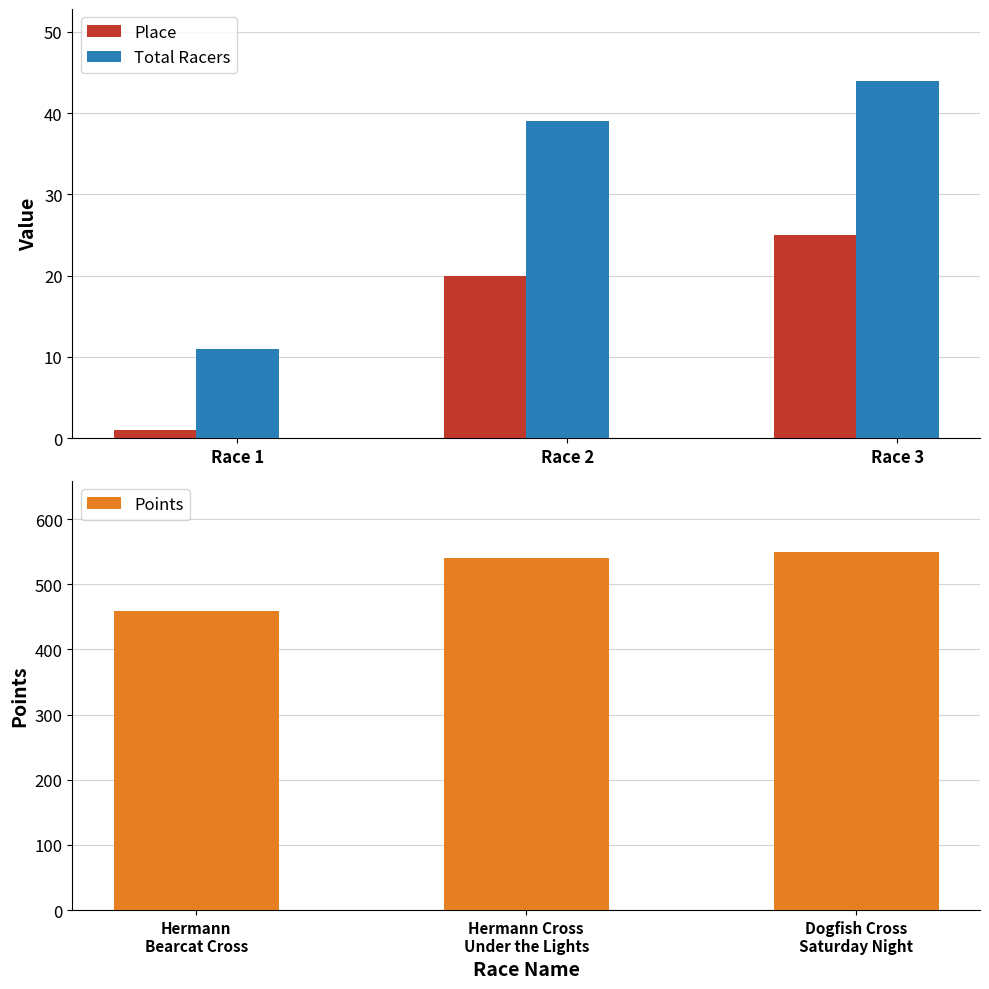

What is the difference between the maximum and second lowest values in the Total Racers series?

5